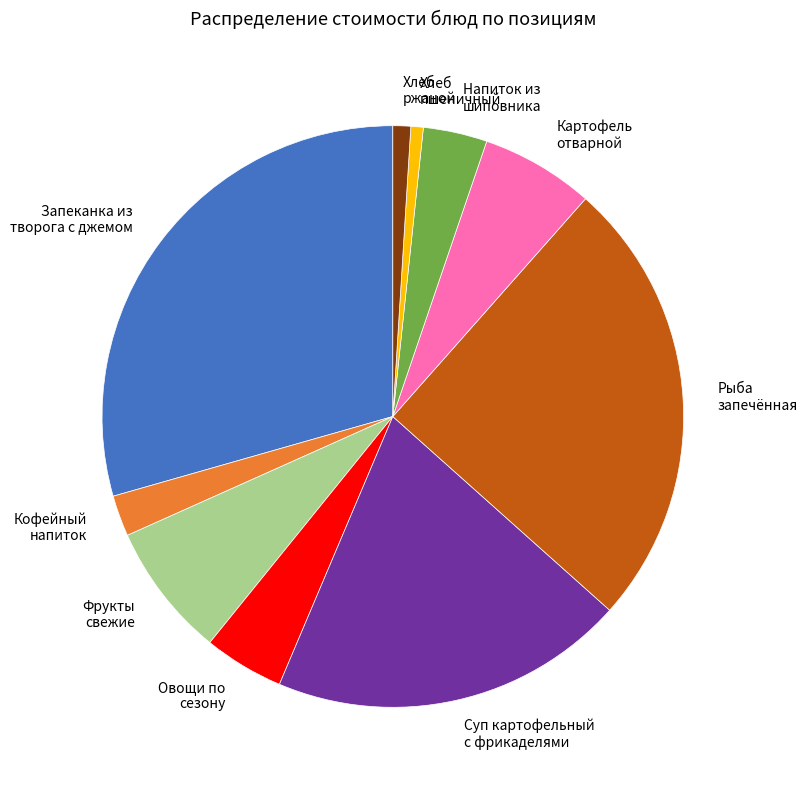

Is it true that Рыба запечённая is 25% of the pie?

True